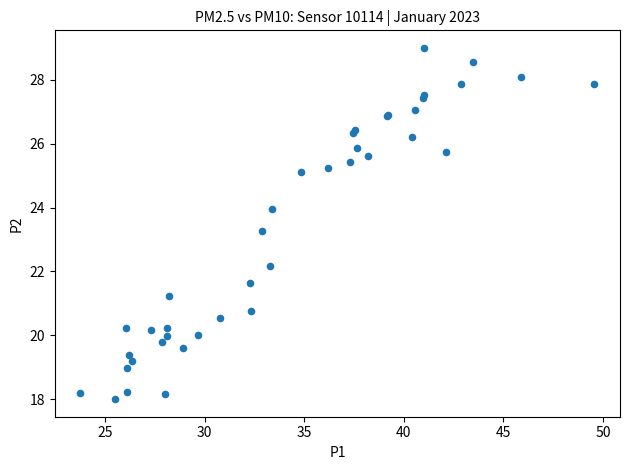

What Y value in the scatter plot is closest to 23?

23.3